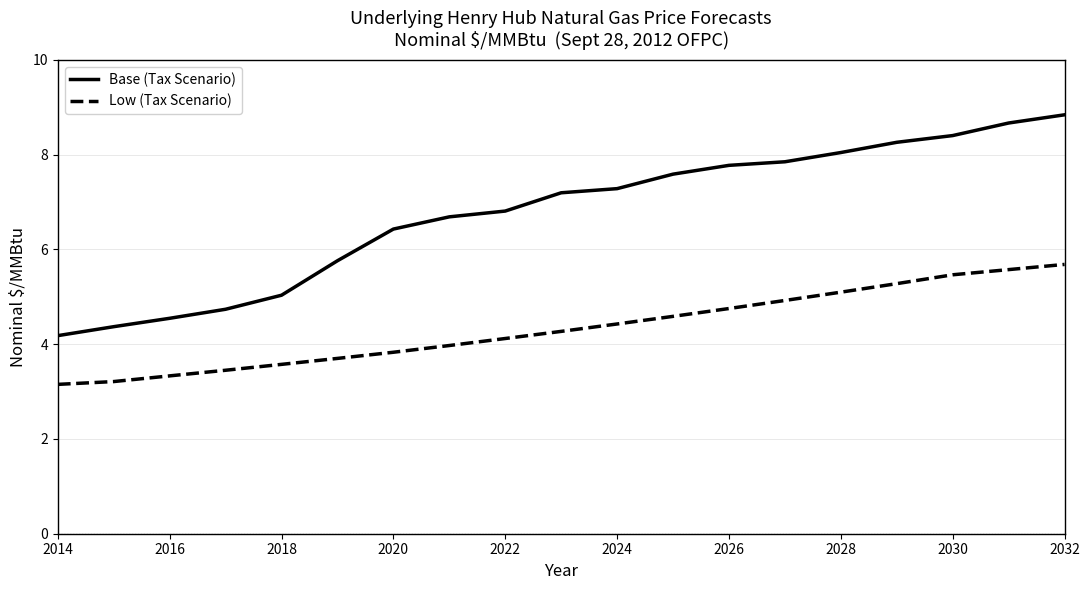

What is the greatest value displayed?

8.8